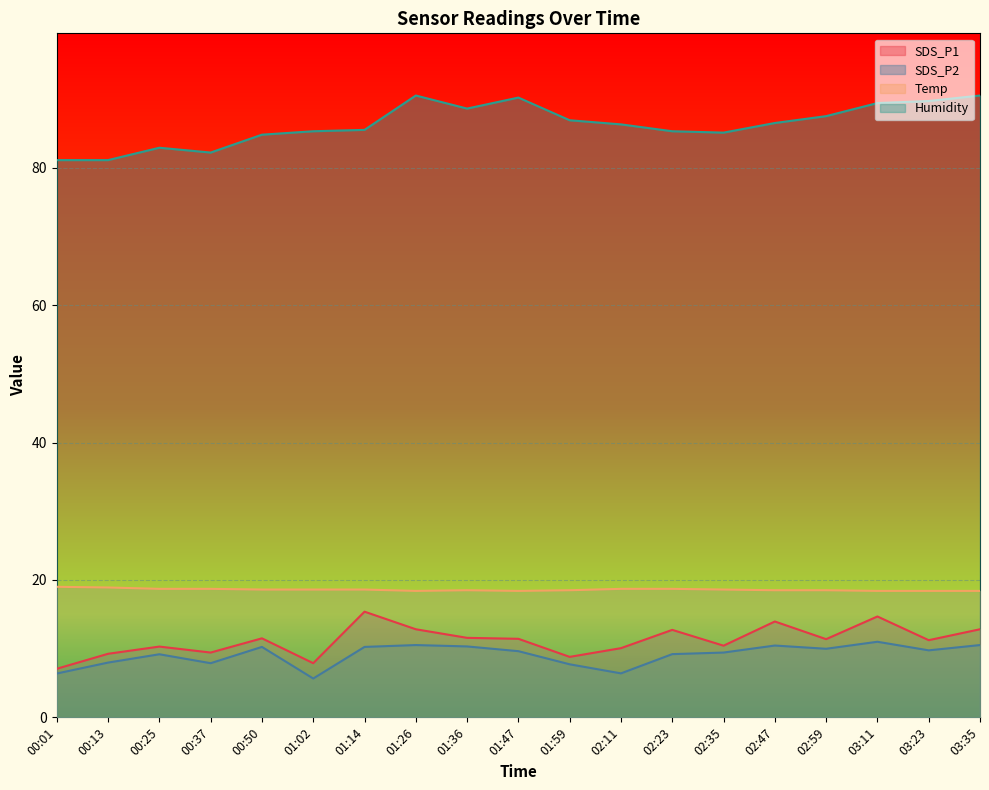

True or false: SDS_P1 and SDS_P2 intersect in this chart.

False